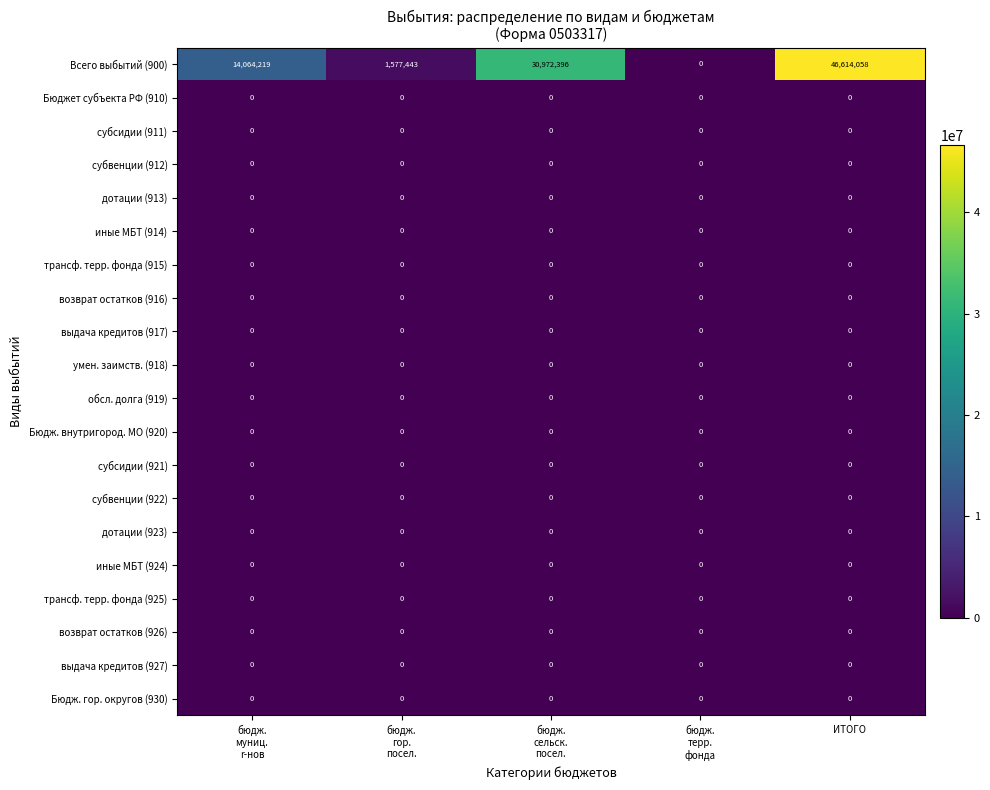

Which category has the highest value across all series?

ИТОГО